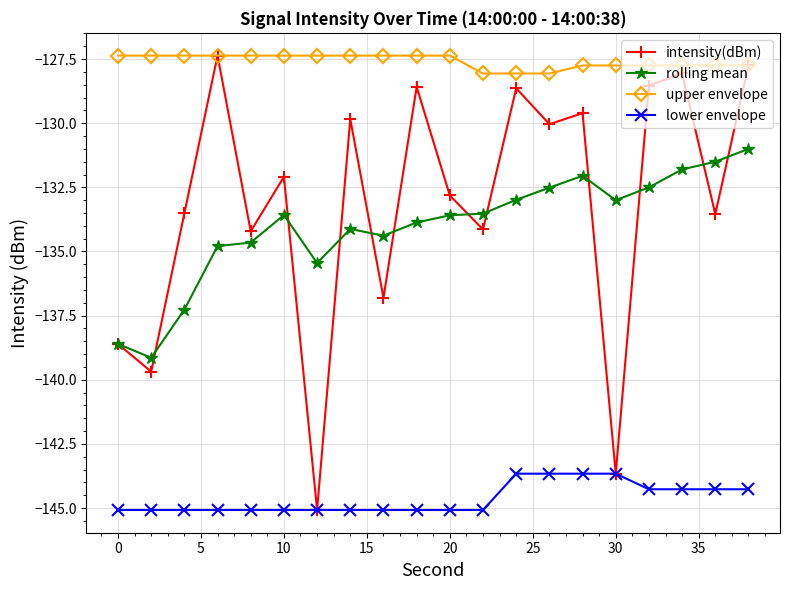

What is the value of the intensity(dBm) point at the 3rd from the left?

-133.5